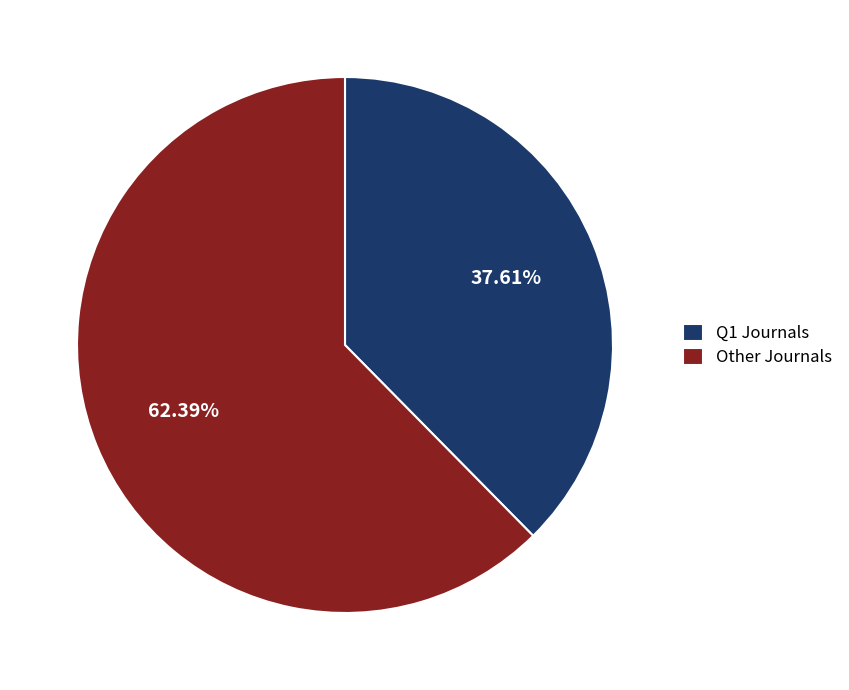

How many slices are in this pie chart?

2